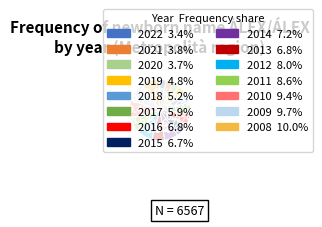

Is there any slice that represents more than half of the pie?

No